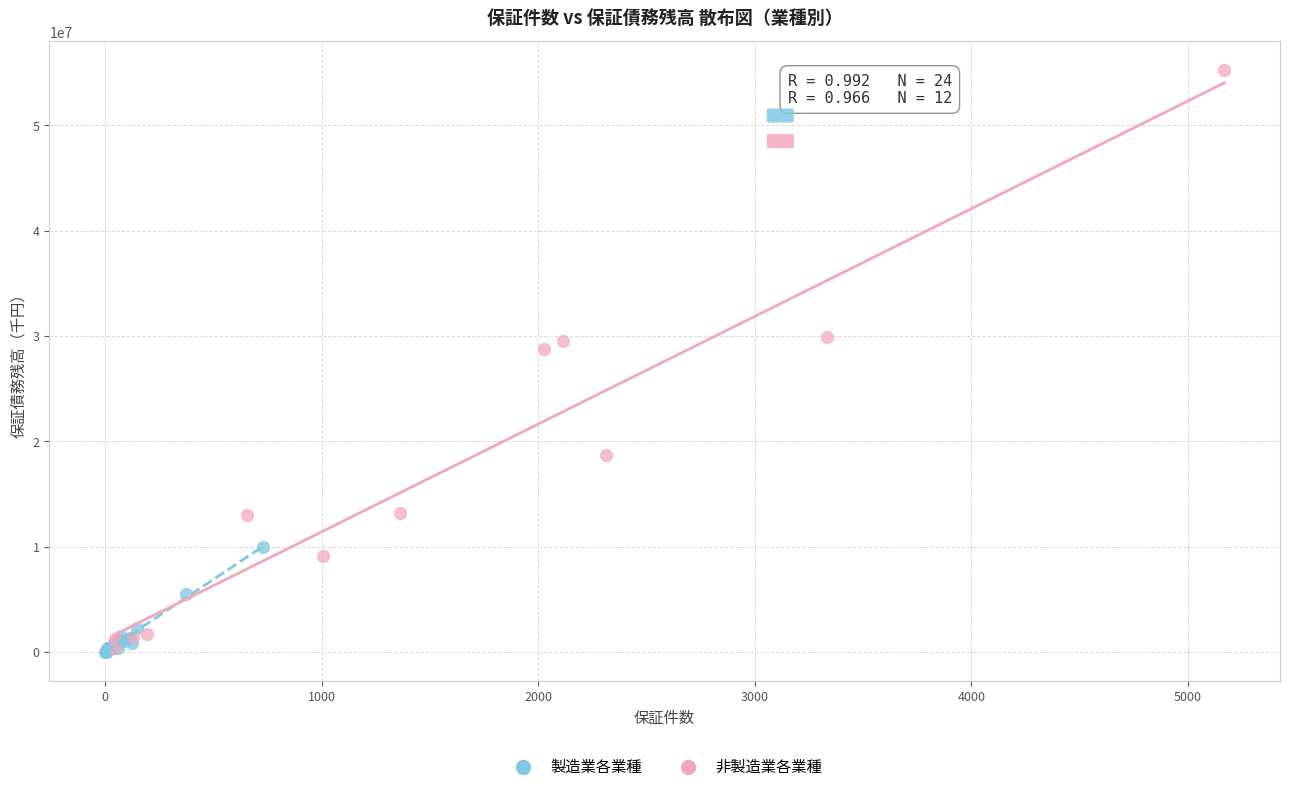

Which series contains the highest Y value?

非製造業各業種